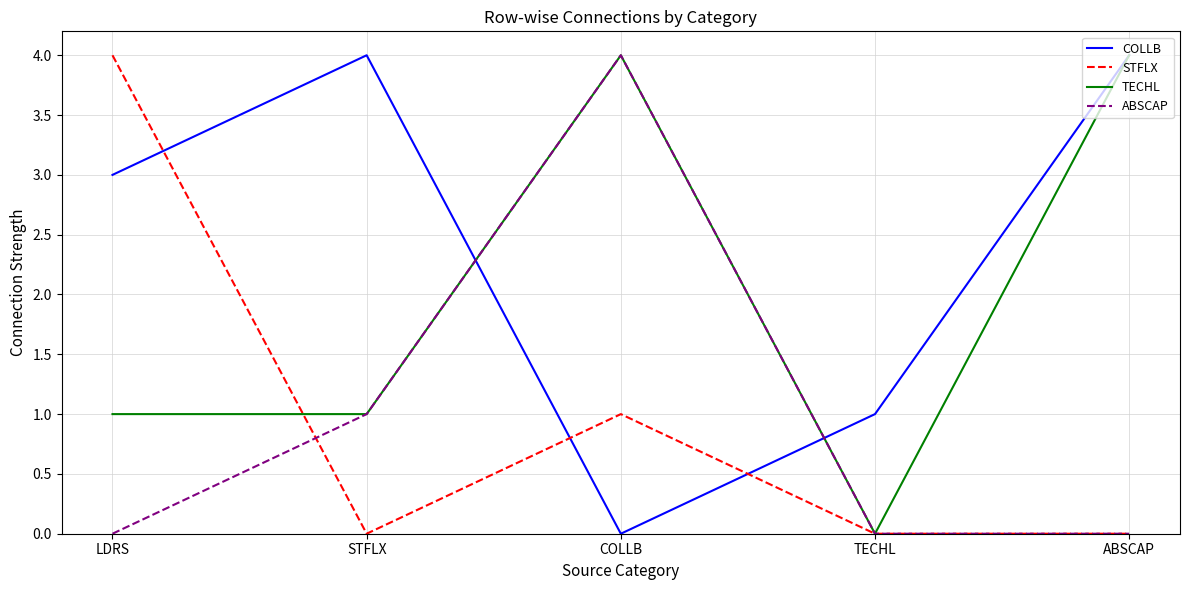

How many series are shown in this chart?

4